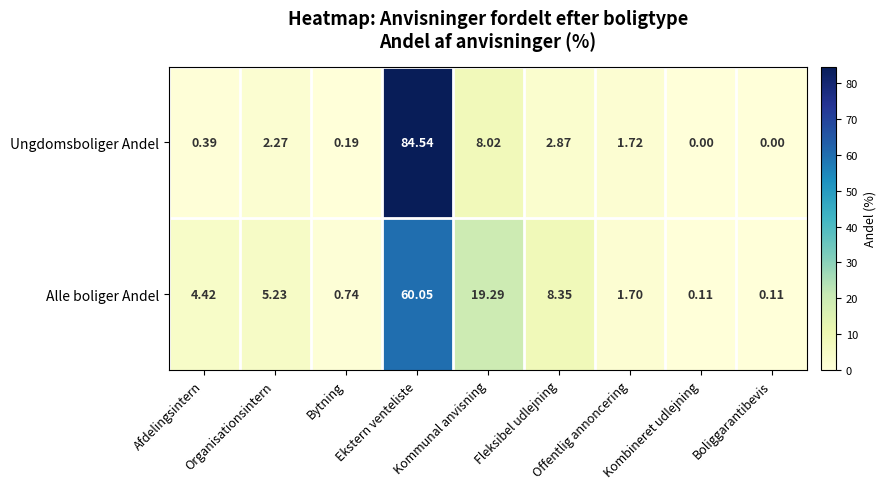

Rank the series by their maximum value, from highest to lowest.

Ungdomsboliger Andel, Alle boliger Andel